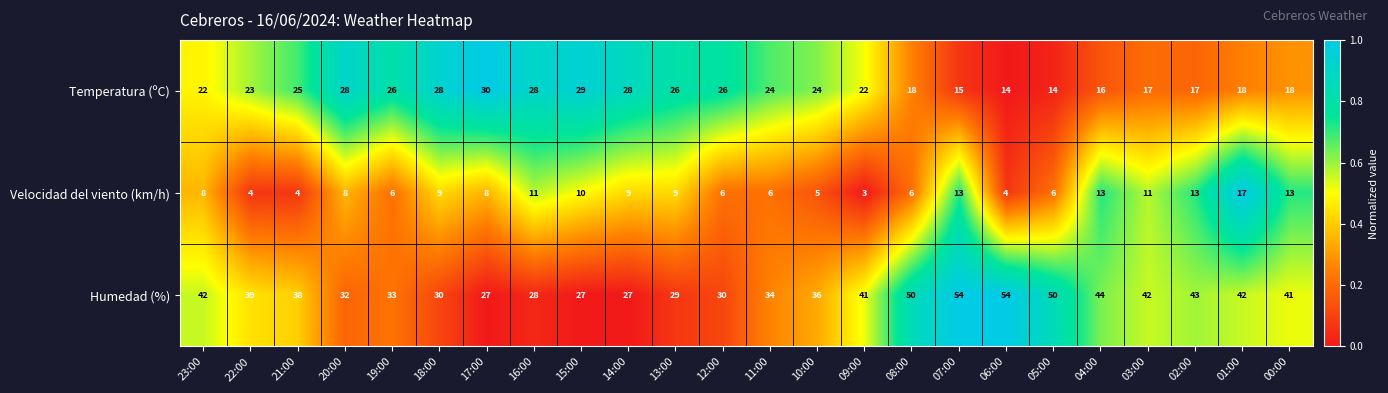

The value of Velocidad del viento (km/h) at 07:00 is 13. True or false?

True